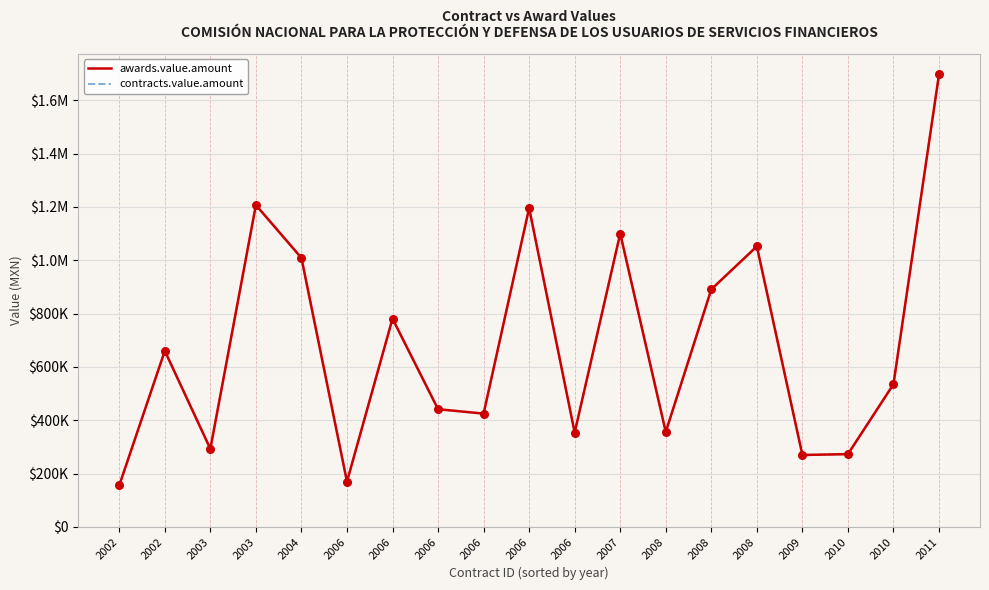

Which series has the largest total across all categories?

awards.value.amount